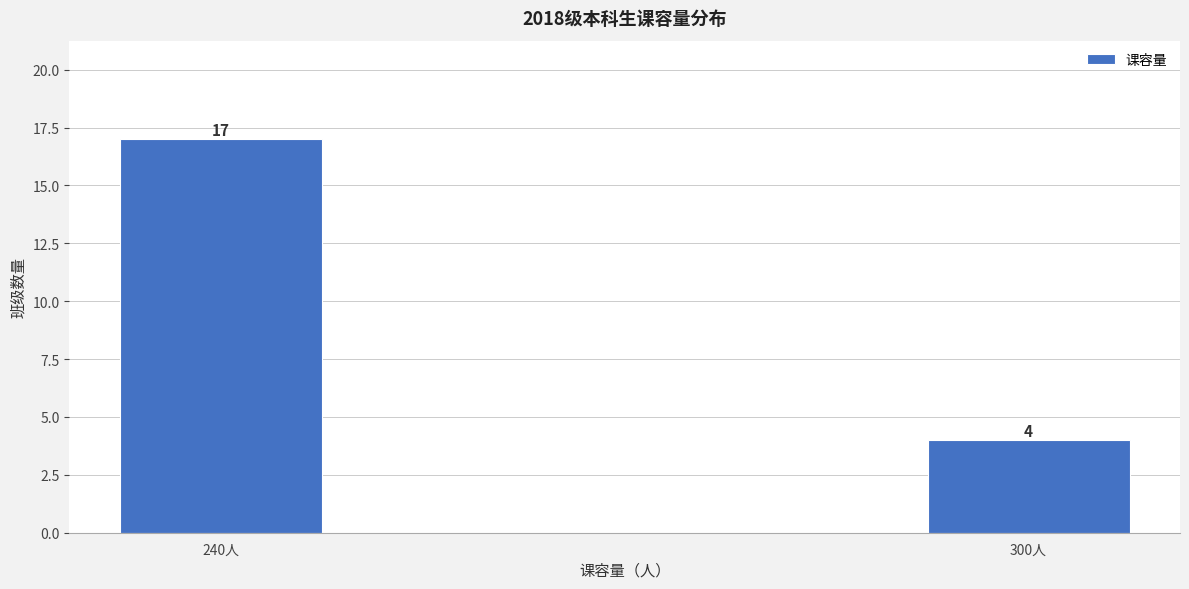

Reading left to right, what are all the values shown in this chart?

240人=17	300人=4